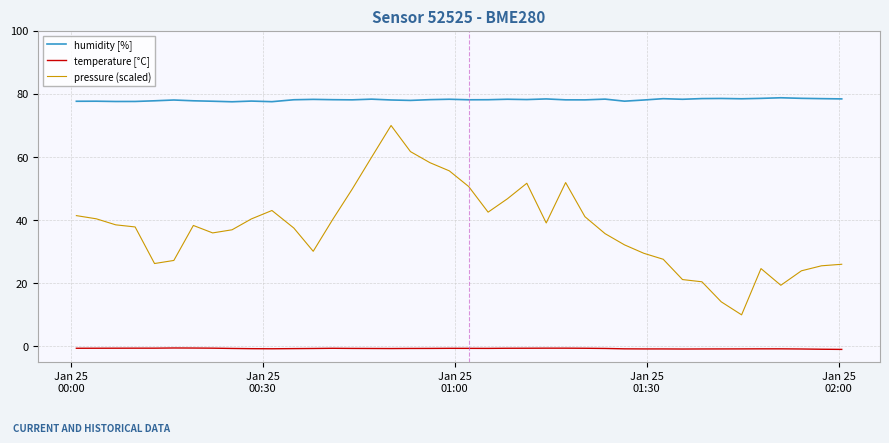

How many lines are shown in the chart?

3